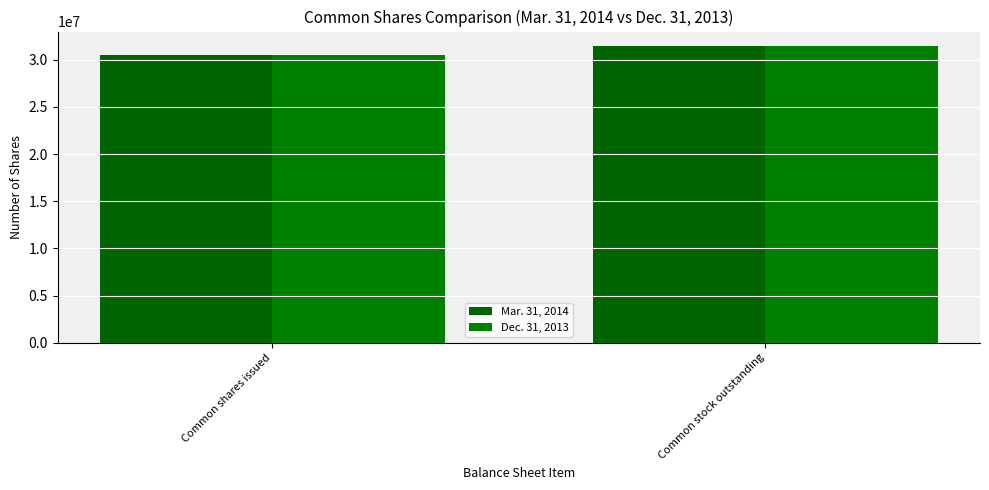

Which series has the largest total across all categories?

Mar. 31, 2014